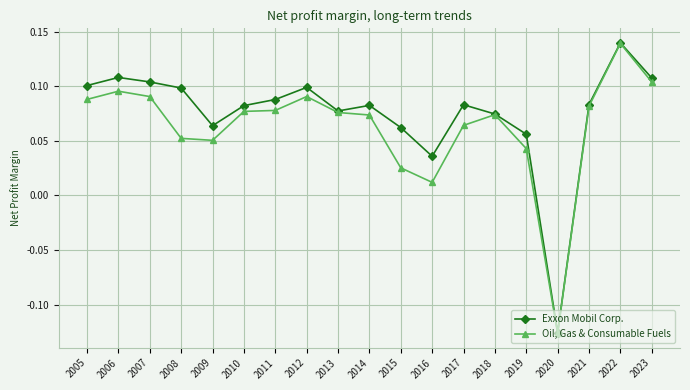

Count the number of categories in the chart.

19